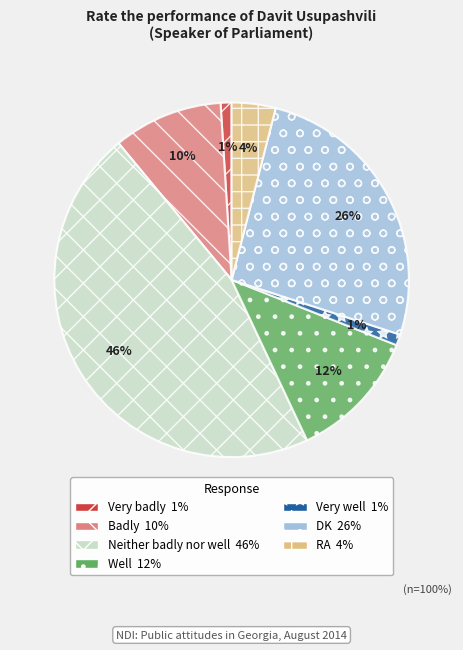

Does Well account for over 50% of the chart?

No